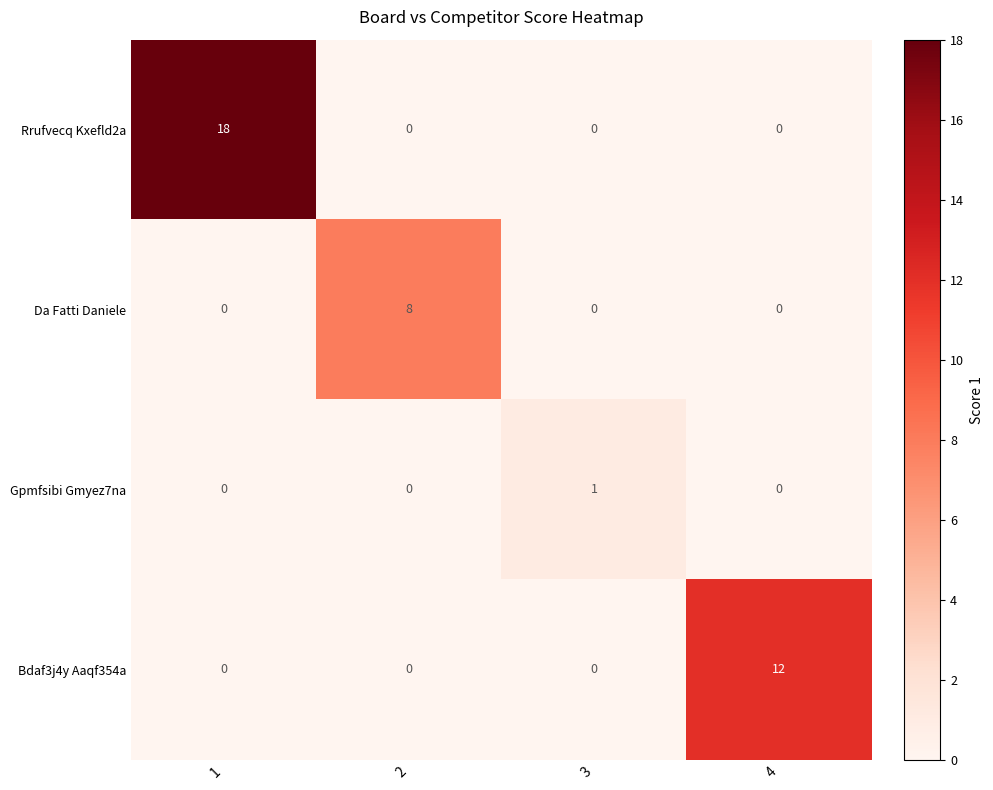

What is the difference between the Rrufvecq Kxefld2a values at 1 and 4?

18